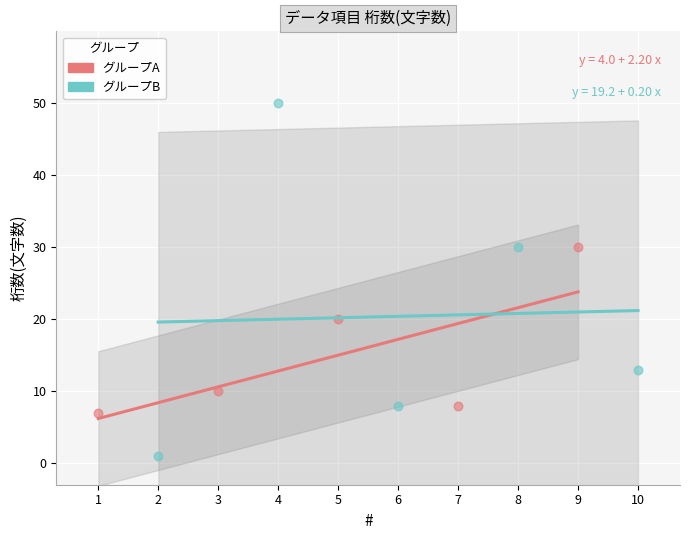

Which series reaches the maximum Y coordinate?

グループB